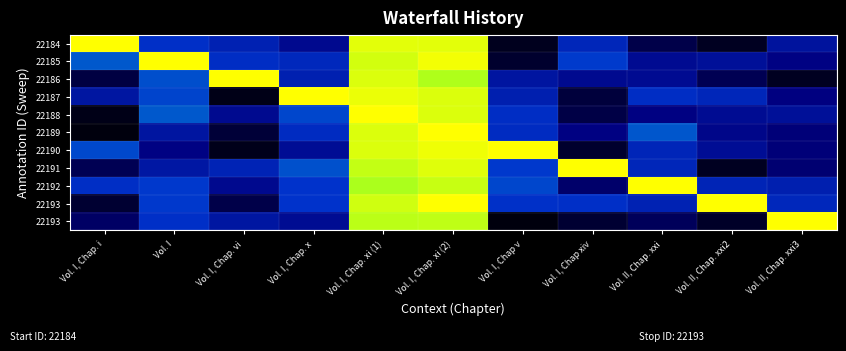

What is the spread (max minus min) of values at Vol. II, Chap. xxi2?

4403